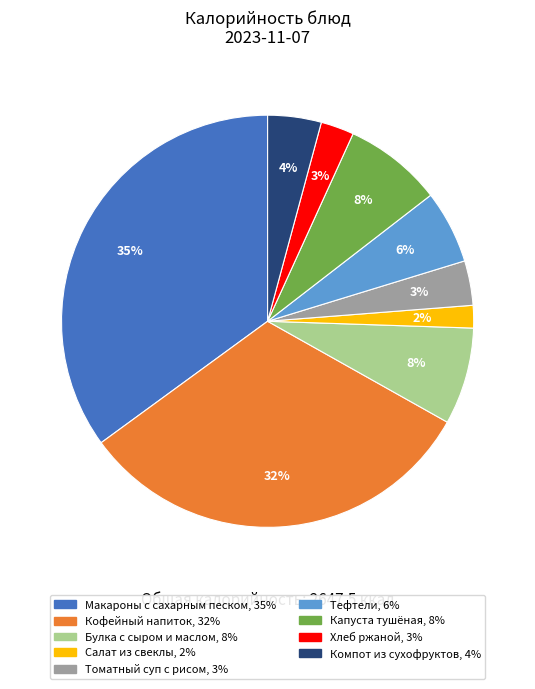

Between Капуста тушёная and Кофейный напиток, which is larger?

Кофейный напиток